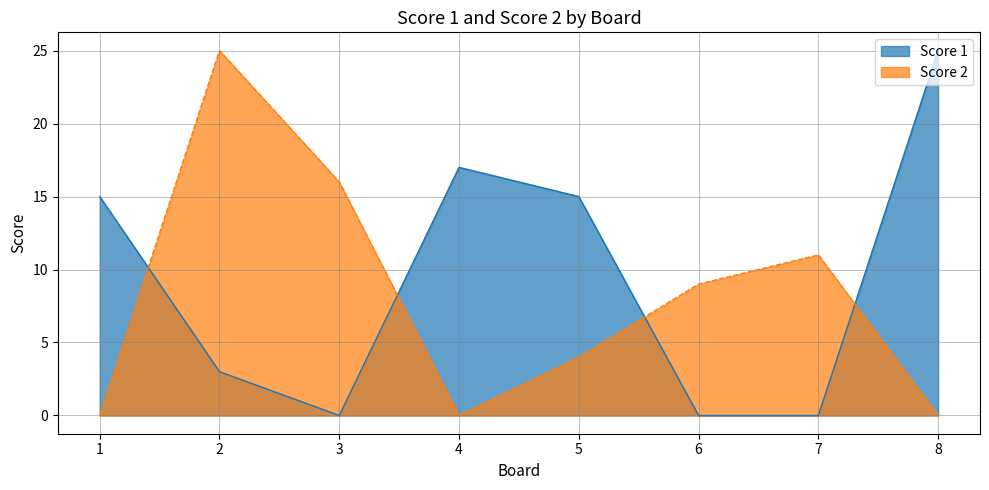

Between which two adjacent categories do Score 1 and Score 2 first intersect?

1 and 2